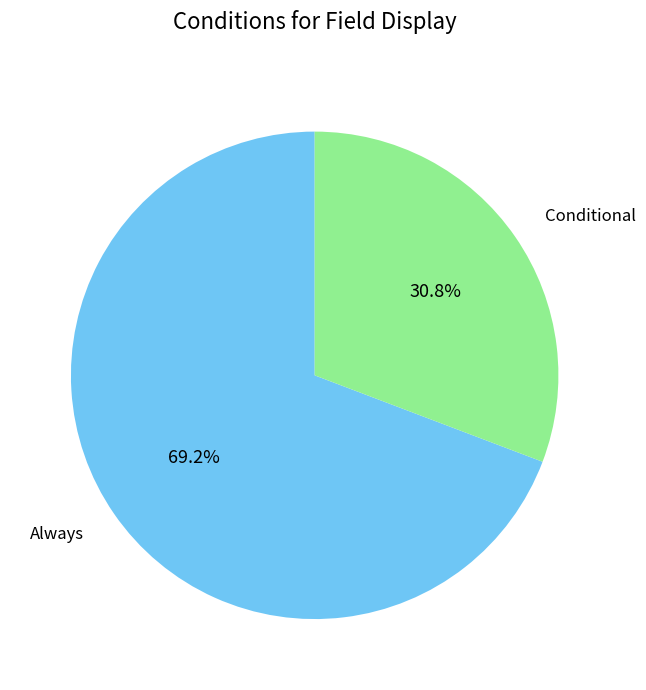

Which category has the smallest portion of the pie?

Conditional